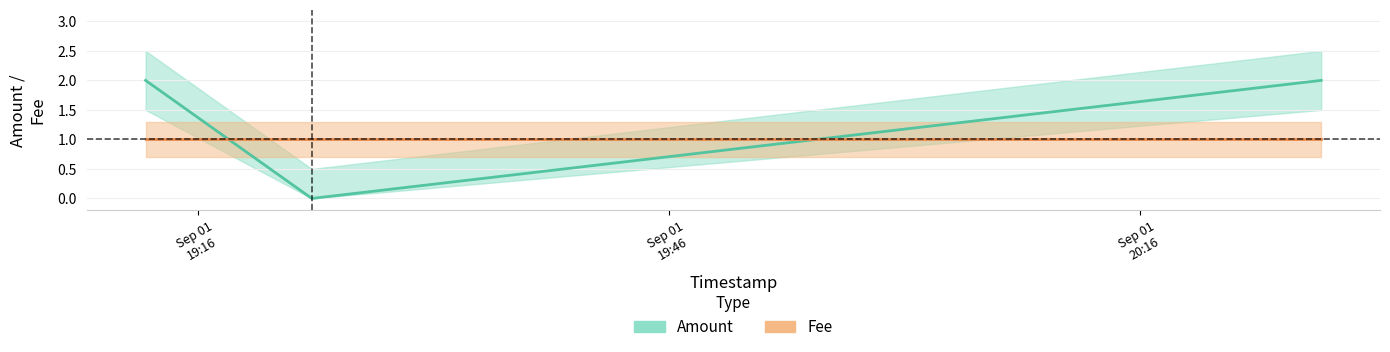

What is the label of the 1st point from the right?

Sep 01
20:16